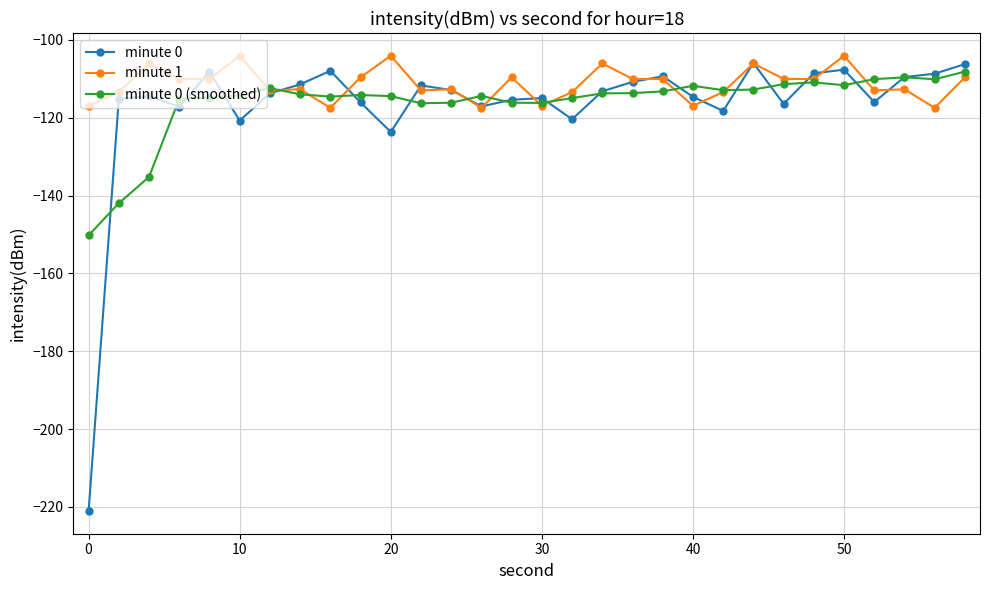

What is the value of the minute 1 point at the 15th from the left?

-109.6